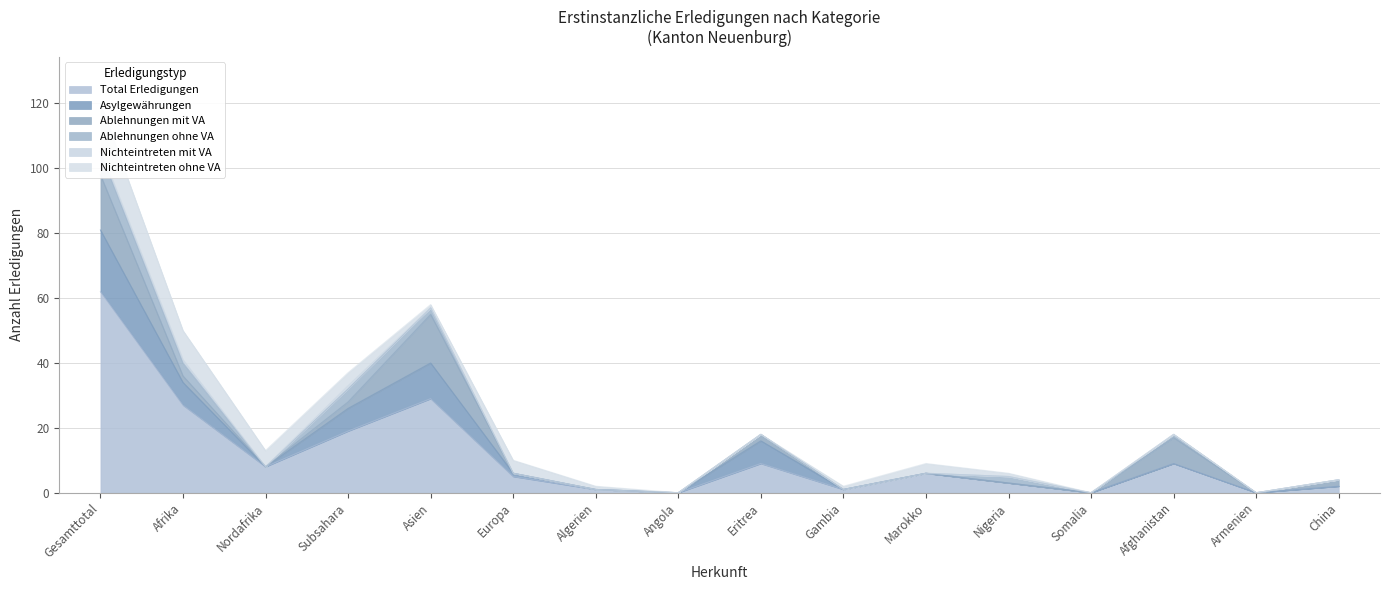

What position from the left is Europa?

6